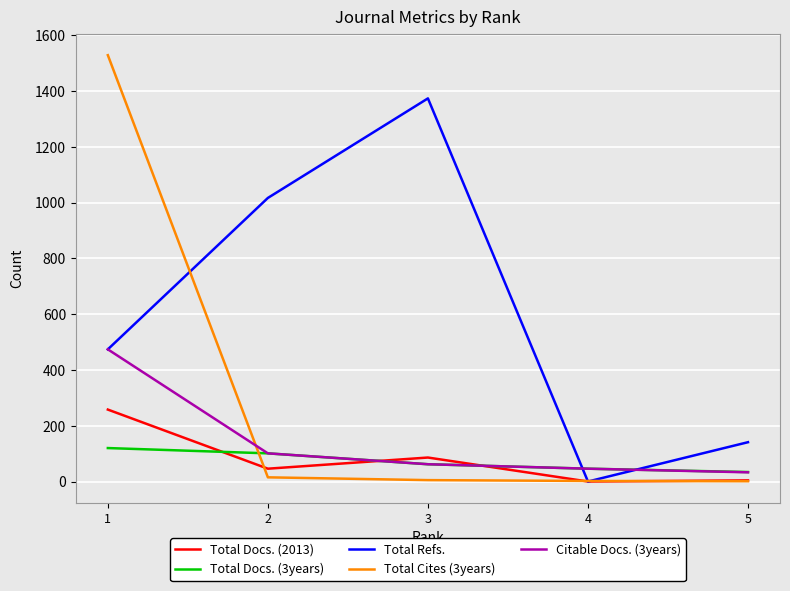

List the series in order of their peak value, highest first.

Total Cites (3years), Total Refs., Citable Docs. (3years), Total Docs. (2013), Total Docs. (3years)